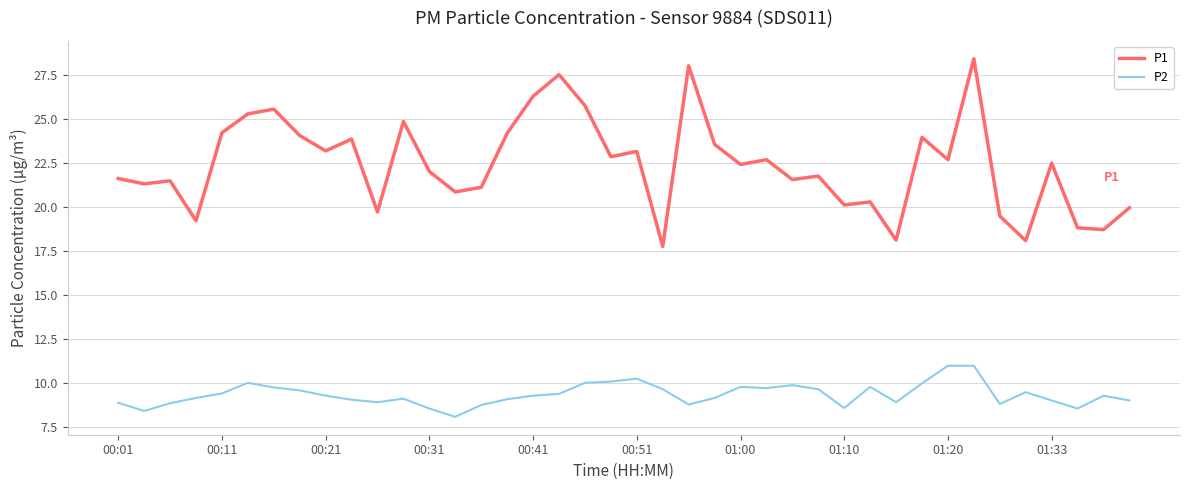

Which series has the largest total across all categories?

P1